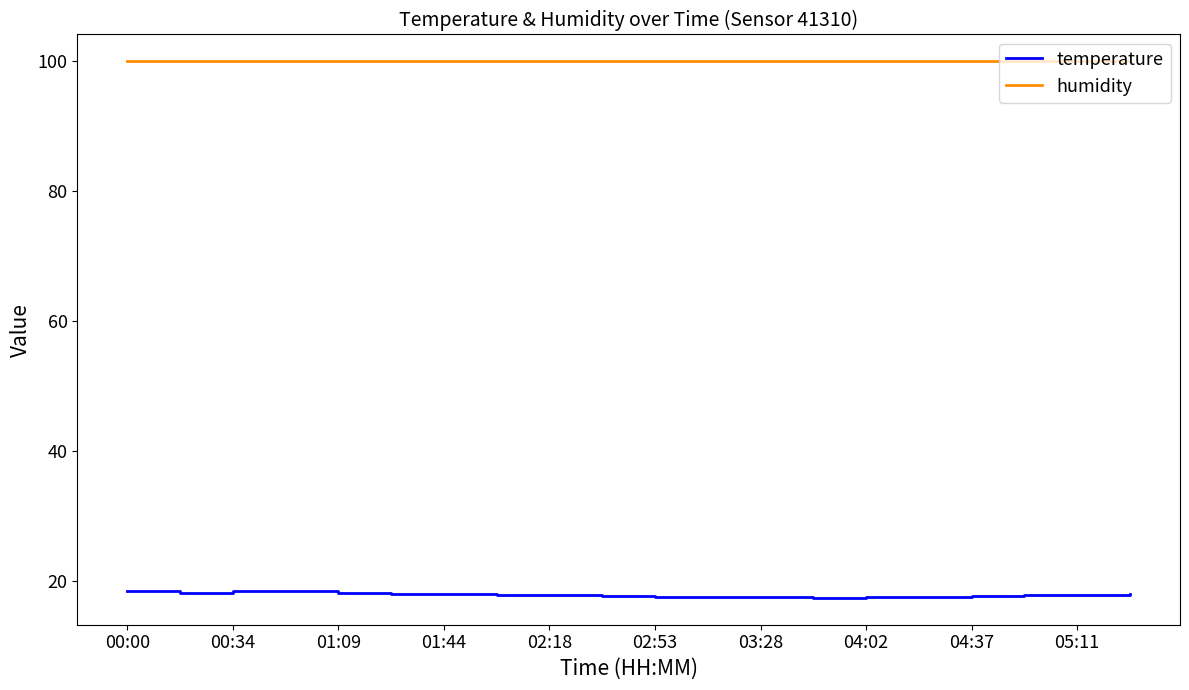

True or false: temperature and humidity intersect in this chart.

False